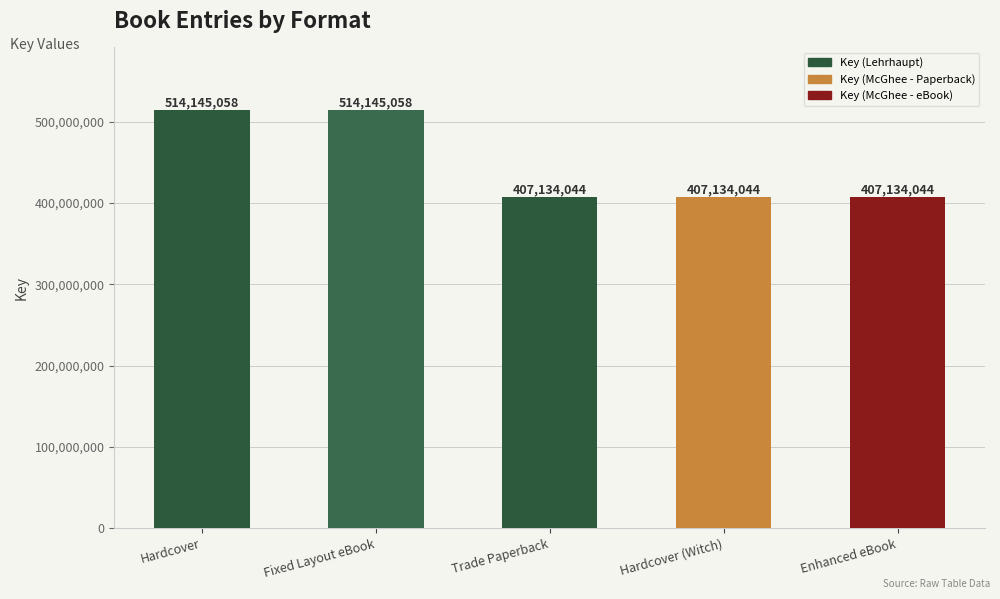

What is the sum of the values at Fixed Layout eBook and Trade Paperback?

921279102